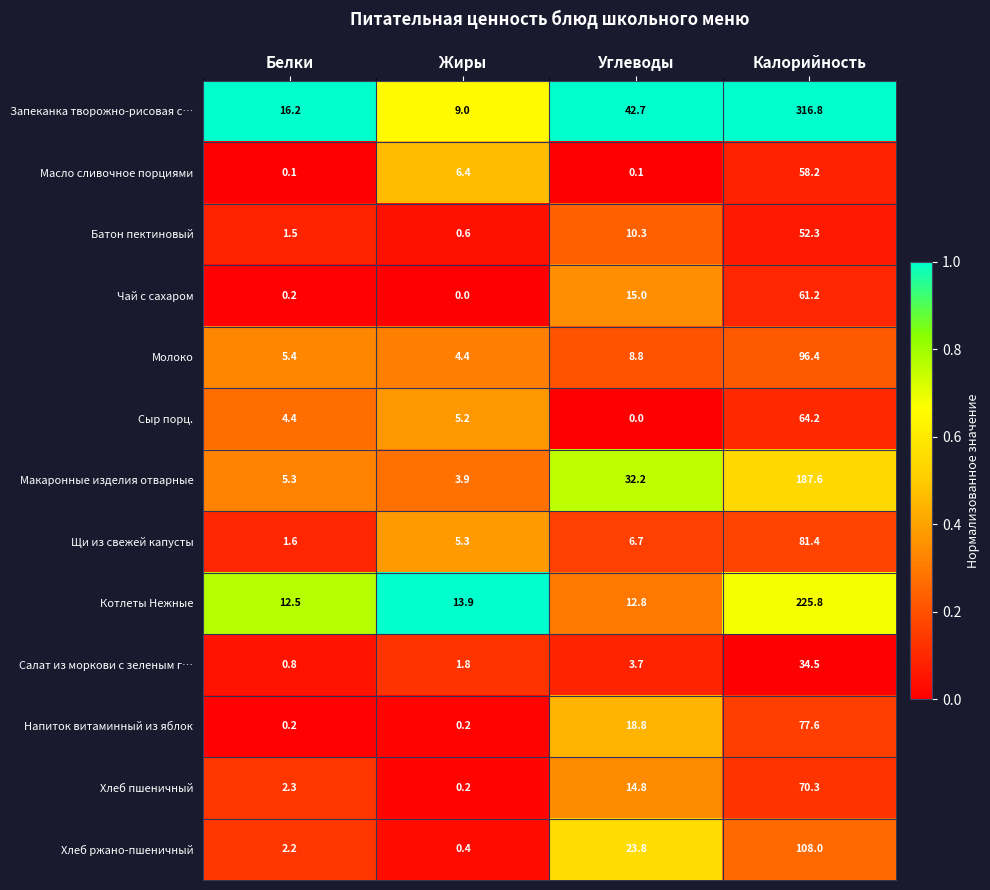

What is the total value across all series at Белки?

52.7